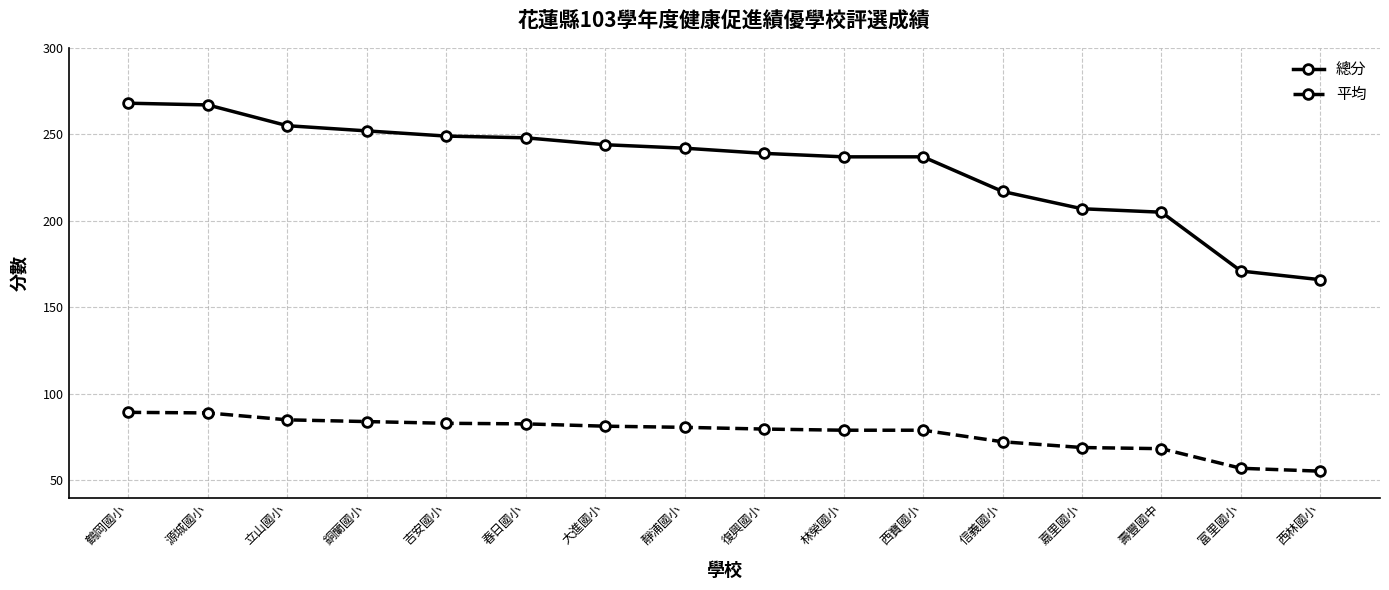

Which series changed the most between 靜浦國小 and 嘉里國小?

總分